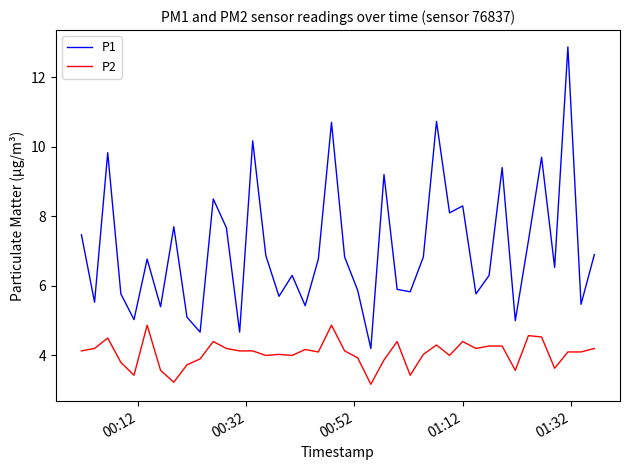

Does the chart display data point markers on the line(s)?

No